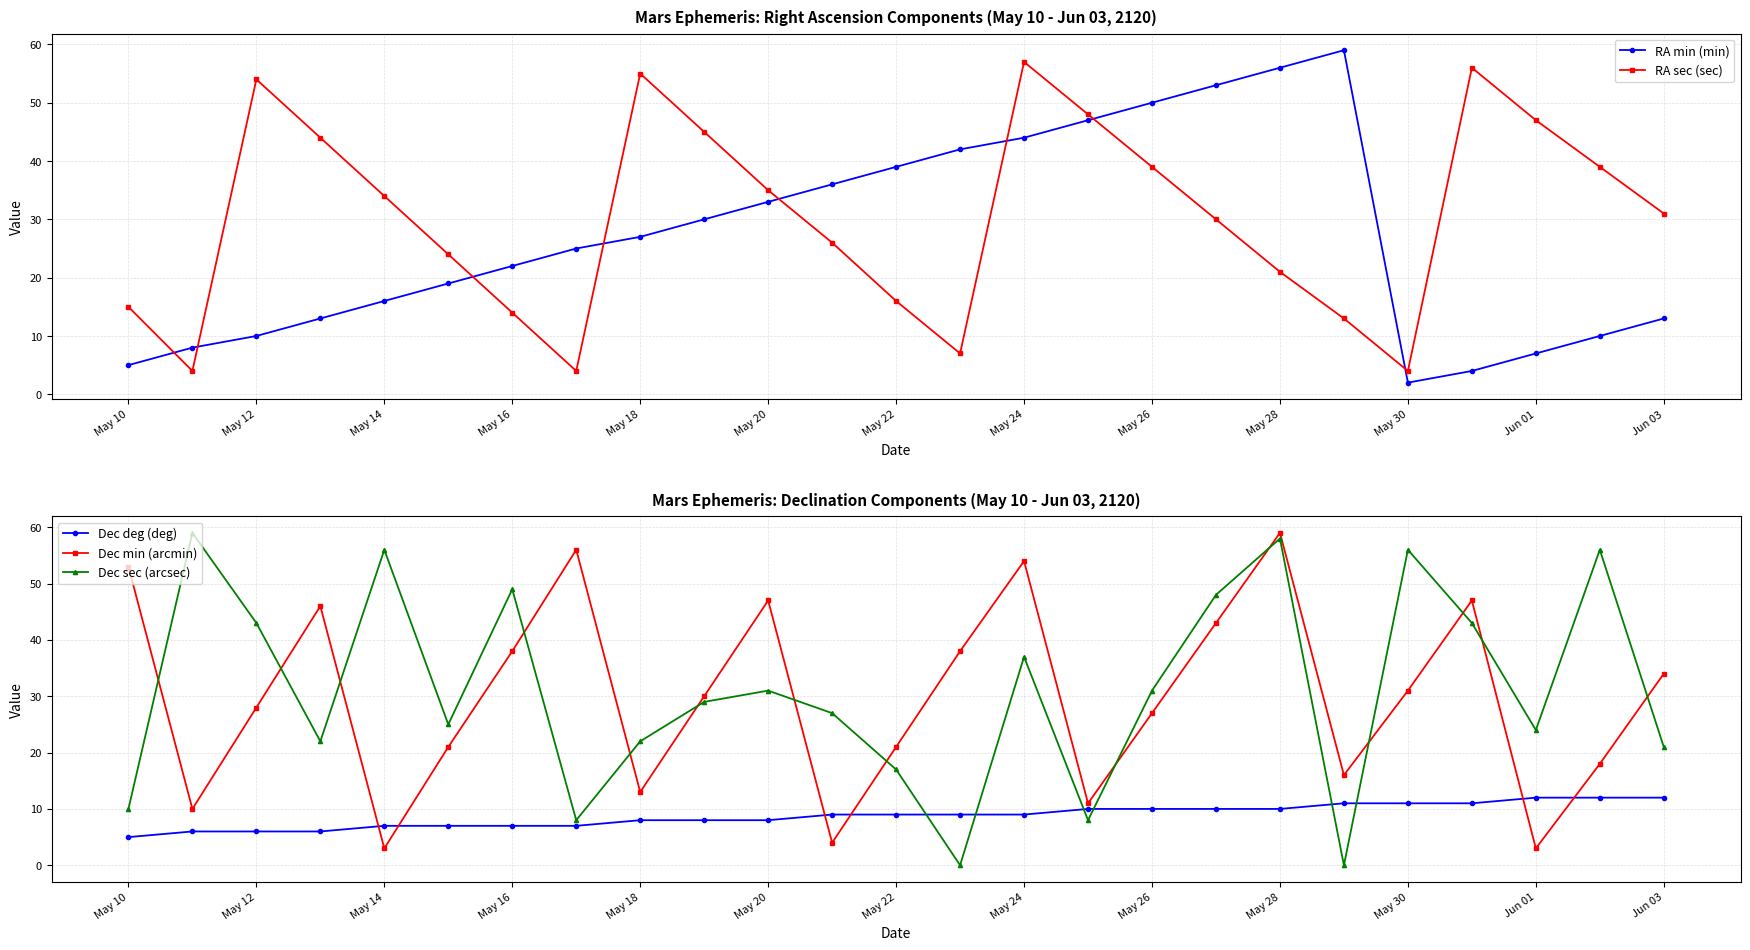

True or false: Dec sec (arcsec) and Dec min (arcmin) cross at least once.

True